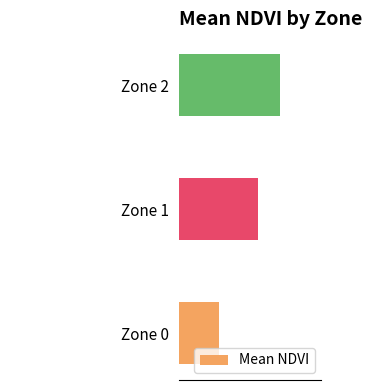

Between Zone 0 and Zone 1, which is larger?

Zone 1